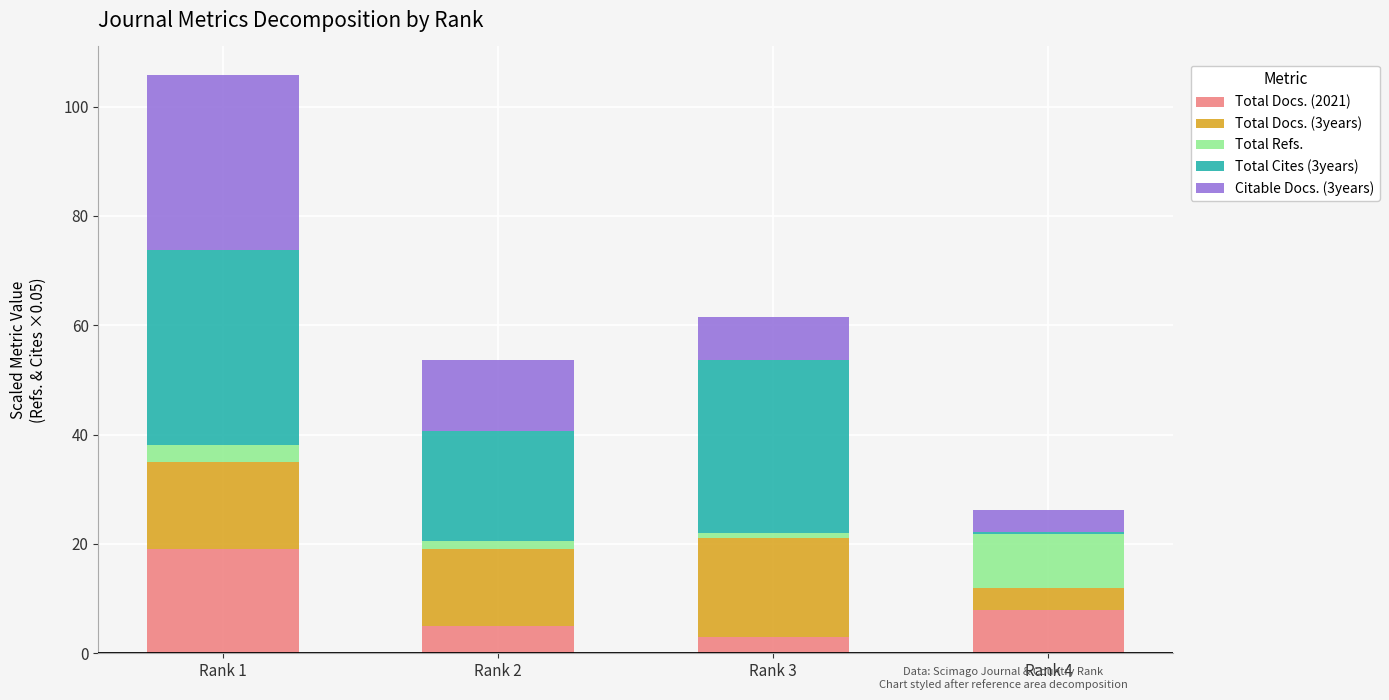

How many series are shown in this chart?

5